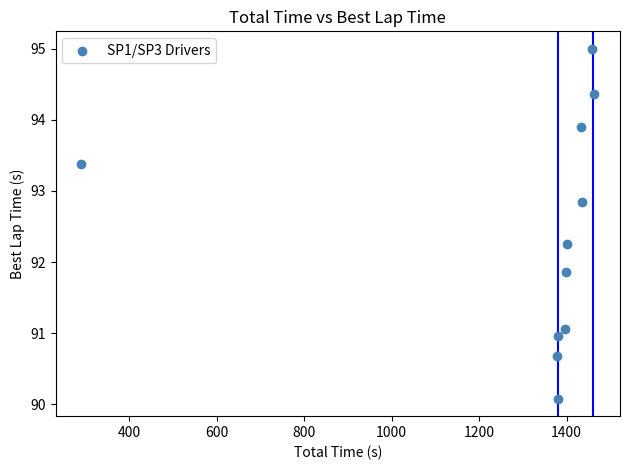

What is the range of X values (max minus min)?

1173.9